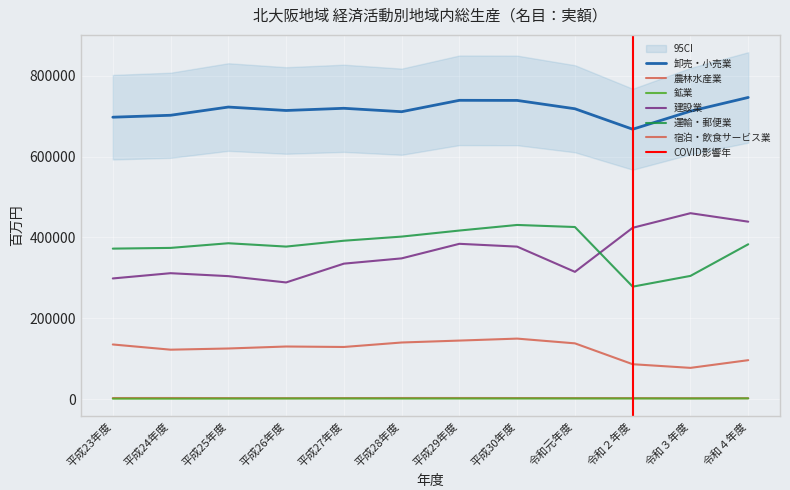

Reading right to left, list all the values displayed in this chart.

農林水産業: 令和４年度=2103	令和３年度=2072	令和２年度=2273	令和元年度=2341	平成30年度=2453	平成29年度=2554	平成28年度=2557	平成27年度=2341	平成26年度=2165	平成25年度=2344	平成24年度=2547	平成23年度=2491
鉱業: 令和４年度=1541	令和３年度=1259	令和２年度=1333	令和元年度=1331	平成30年度=1317	平成29年度=1303	平成28年度=1213	平成27年度=1343	平成26年度=1289	平成25年度=1119	平成24年度=923	平成23年度=925
建設業: 令和４年度=438975	令和３年度=459958	令和２年度=423859	令和元年度=314790	平成30年度=377218	平成29年度=384185	平成28年度=348152	平成27年度=335081	平成26年度=288558	平成25年度=304165	平成24年度=311464	平成23年度=298475
卸売・小売業: 令和４年度=746440	令和３年度=712501	令和２年度=667774	令和元年度=718435	平成30年度=739077	平成29年度=739343	平成28年度=711147	平成27年度=719600	平成26年度=714157	平成25年度=722677	平成24年度=702347	平成23年度=697553
運輸・郵便業: 令和４年度=383047	令和３年度=304770	令和２年度=278151	令和元年度=425745	平成30年度=430857	平成29年度=417027	平成28年度=402059	平成27年度=391830	平成26年度=377330	平成25年度=385598	平成24年度=374055	平成23年度=372284
宿泊・飲食サービス業: 令和４年度=96188	令和３年度=77135	令和２年度=86172	令和元年度=137821	平成30年度=149561	平成29年度=144693	平成28年度=139925	平成27年度=128856	平成26年度=130004	平成25年度=125092	平成24年度=122154	平成23年度=135040